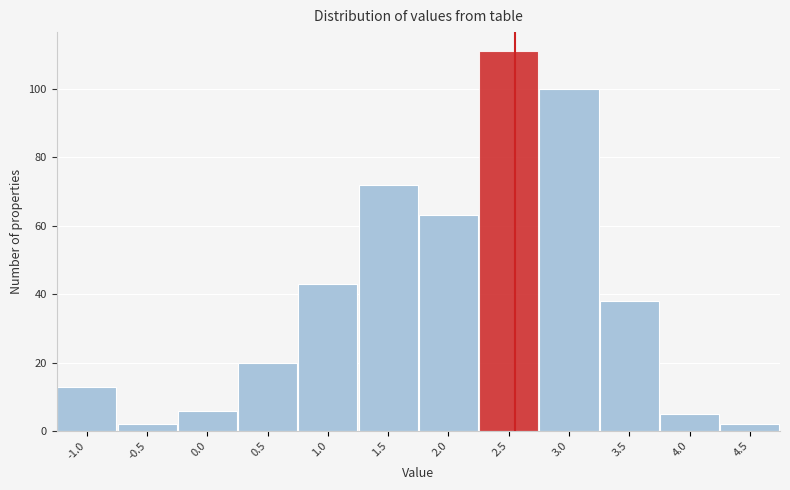

Reading left to right, transcribe all the data shown in this chart.

13	2	6	20	43	72	63	111	100	38	5	2